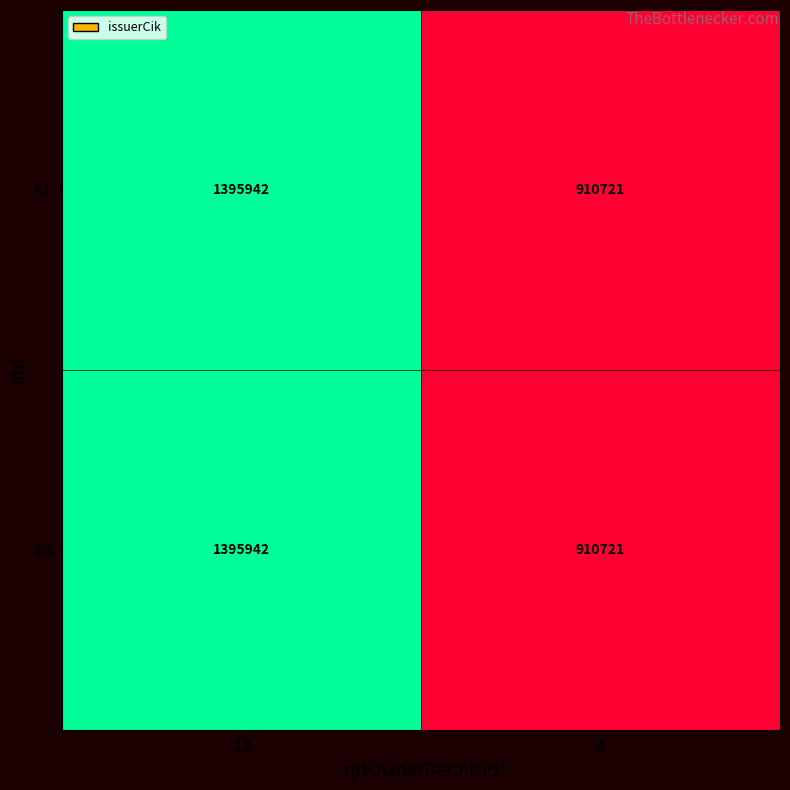

At how many categories does at least one series exceed 1310235?

1